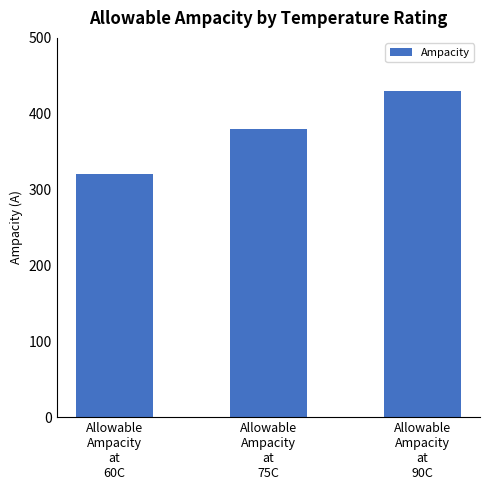

Which has a higher value, Allowable
Ampacity
at
90C or Allowable
Ampacity
at
75C?

Allowable
Ampacity
at
90C